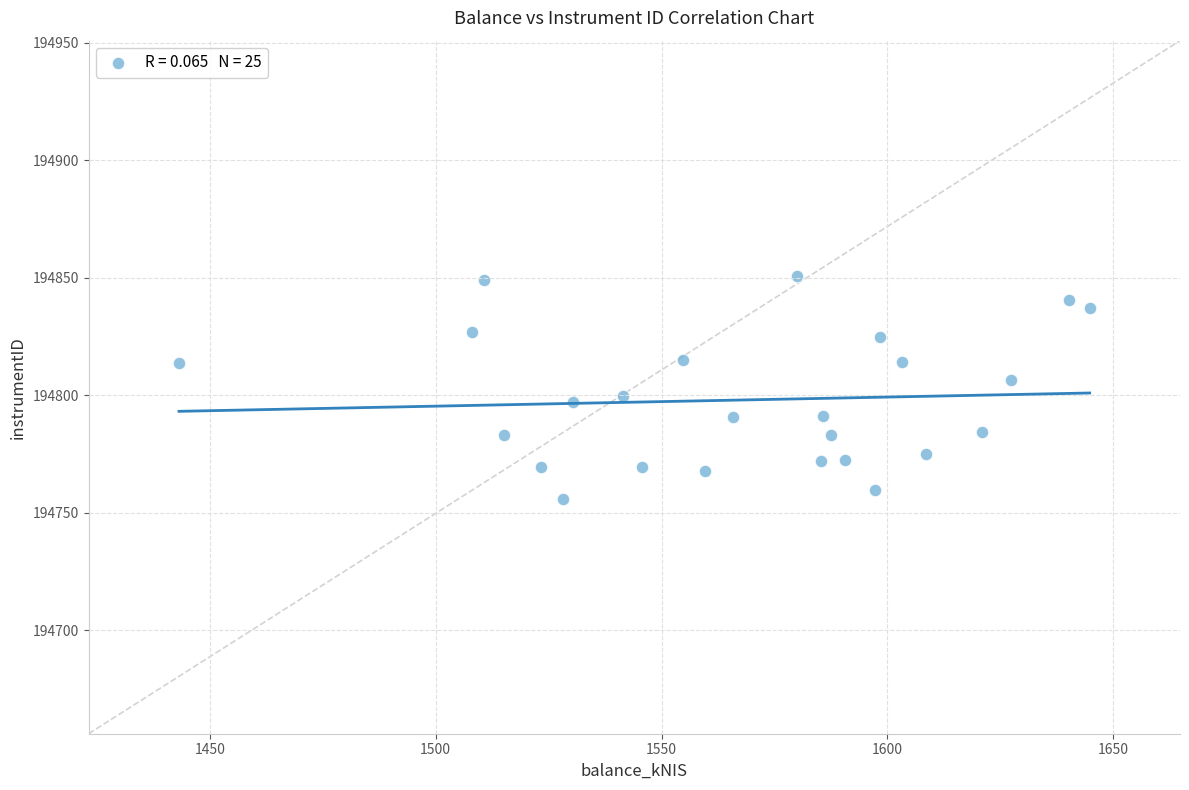

What is the range of X values (max minus min)?

201.6